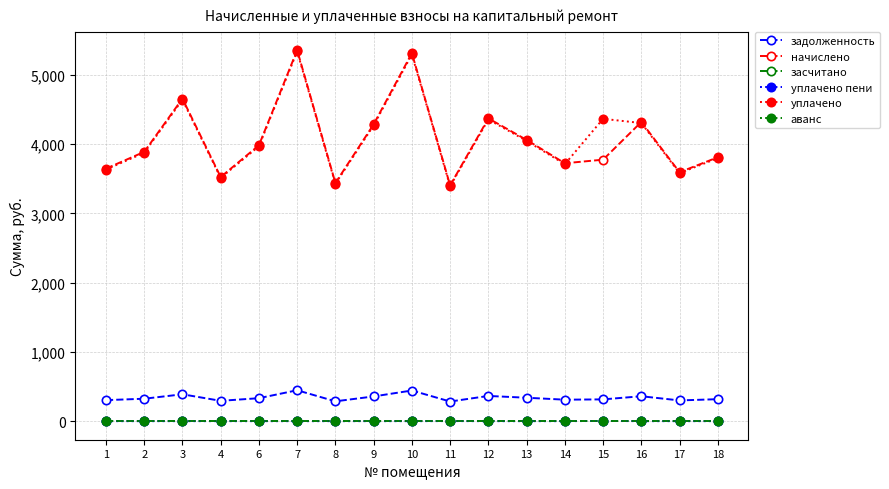

Between 7 and 18, which series saw the biggest shift?

начислено